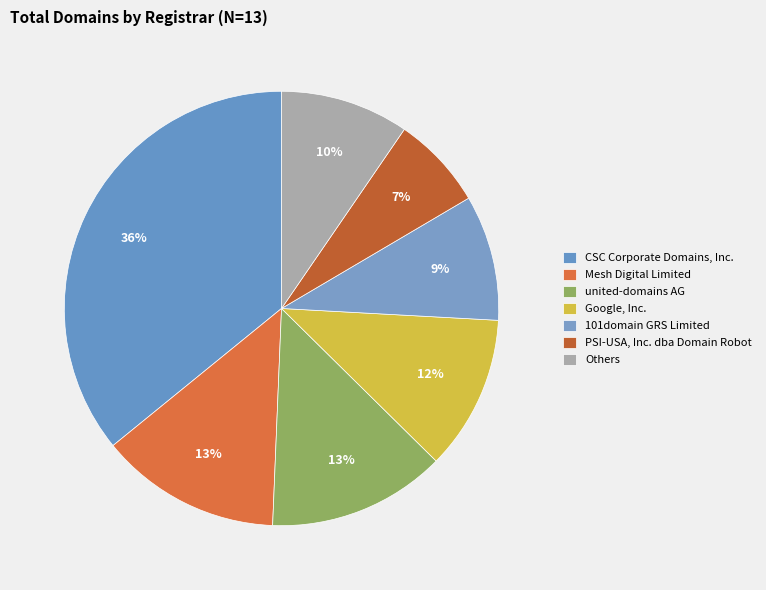

Does any single category account for the majority?

No